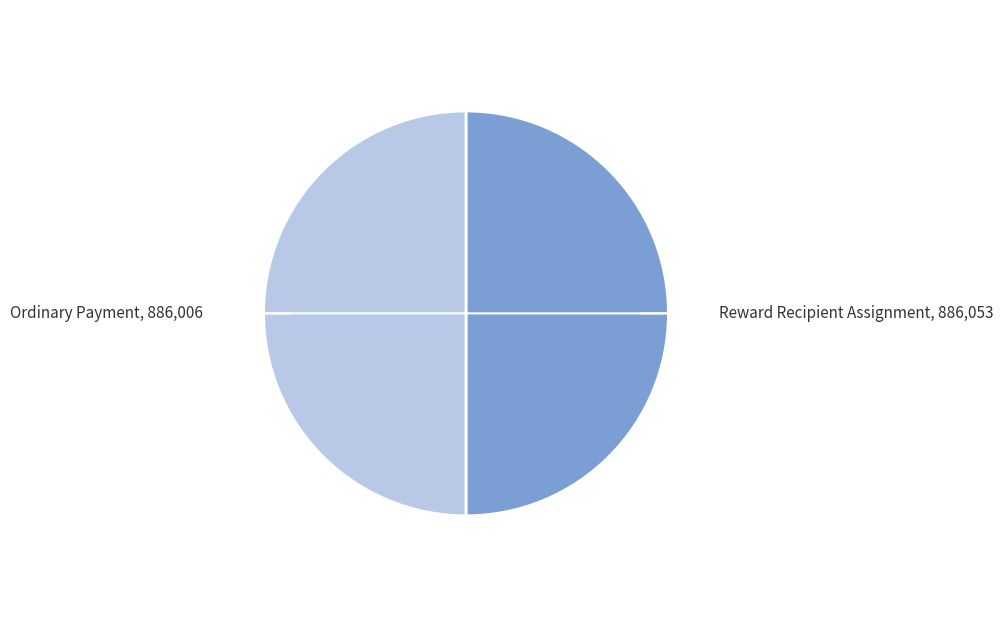

Combined, do Reward Recipient Assignment and Ordinary Payment account for over 50%?

Yes